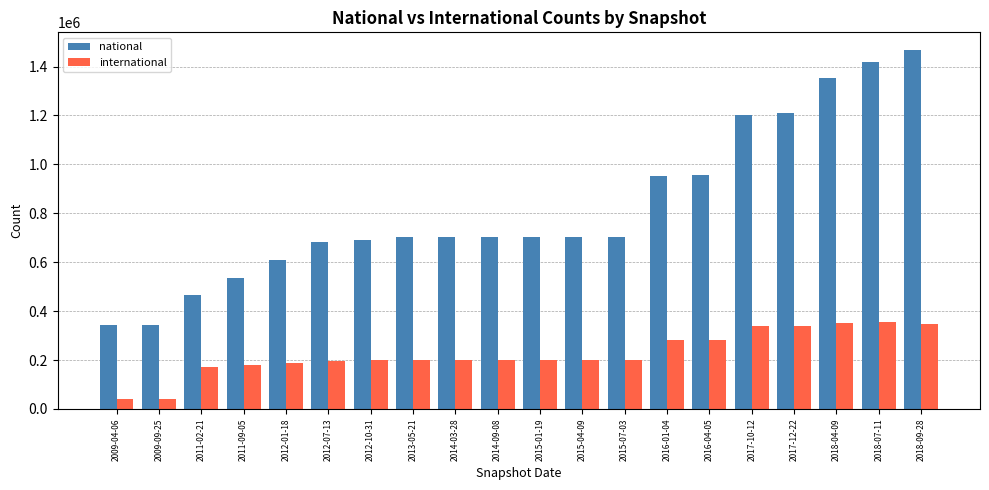

What is the minimum value for national?

343681